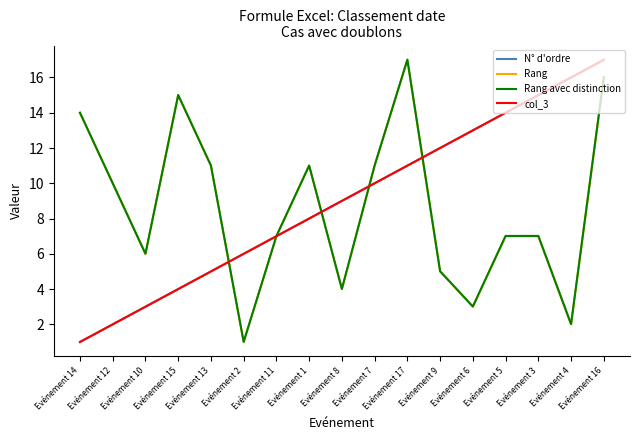

At which label does N° d'ordre first exceed 9?

Evénement 7